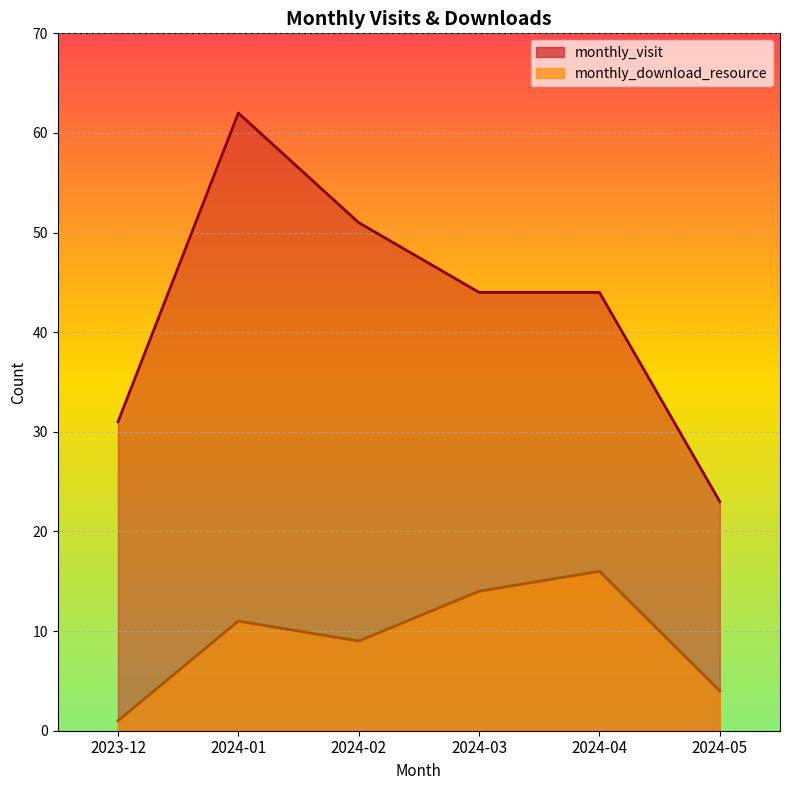

Which series changed the most between 2023-12 and 2024-01?

monthly_visit